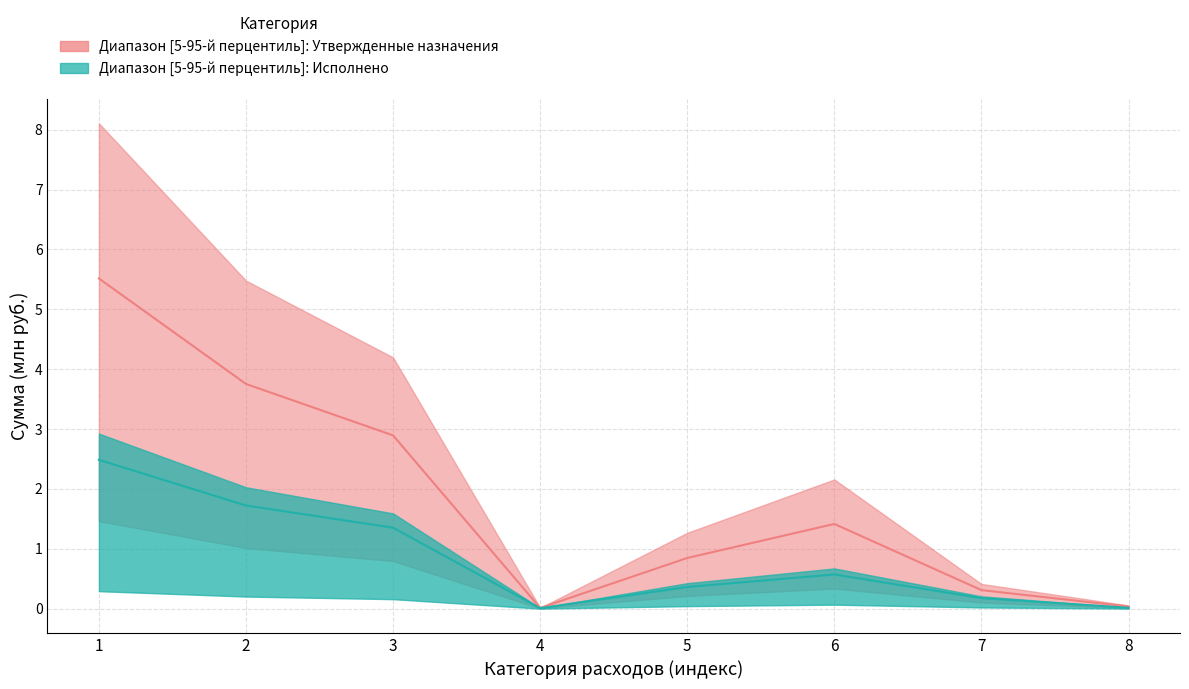

True or false: Исполнено and Утвержденные бюджетные назначения intersect in this chart.

False